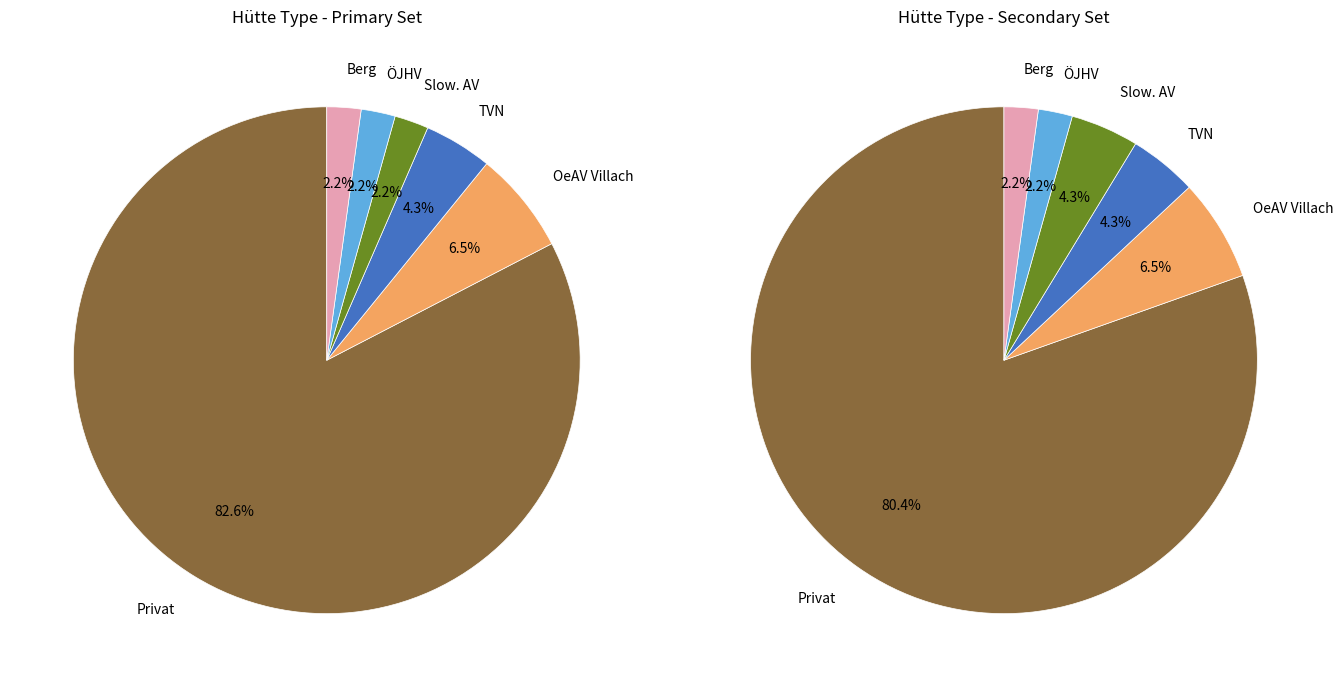

To the nearest percent, what is the combined percentage of Hütte: TVN and Berg: Gerlitzen?

7%